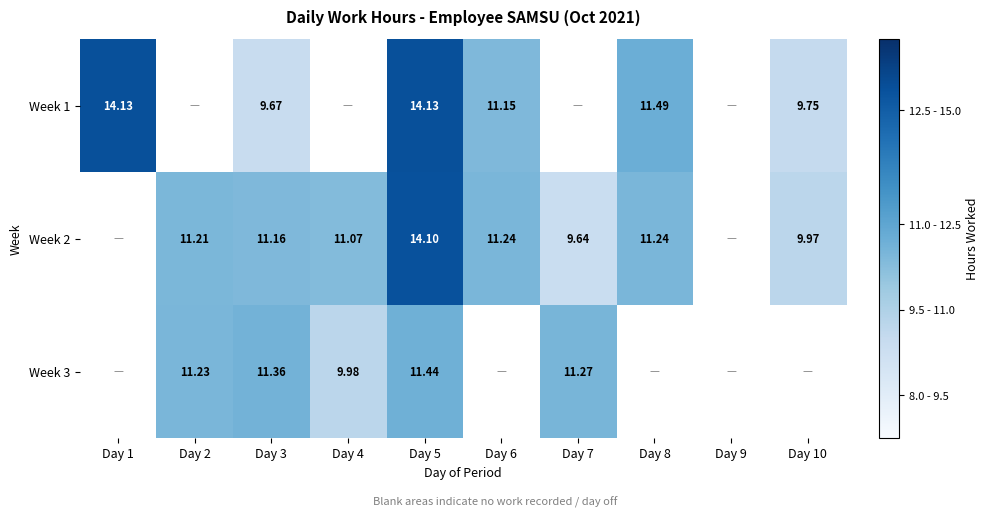

What is the maximum value for Week 2?

14.1